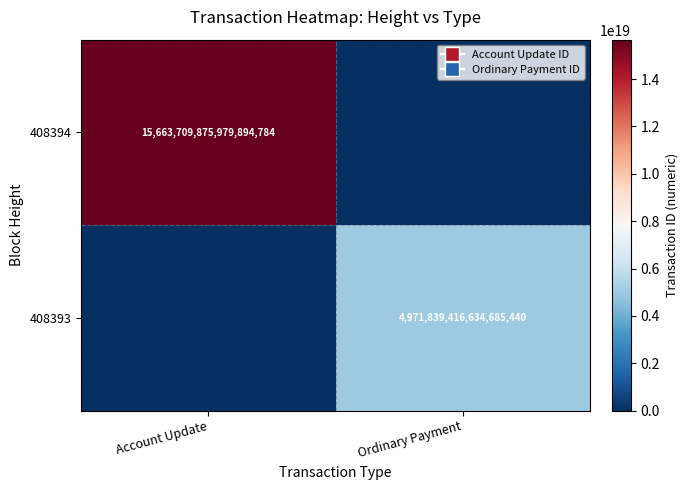

The 408394 series shows 15663709875979894784 at Account Update. True or false?

True